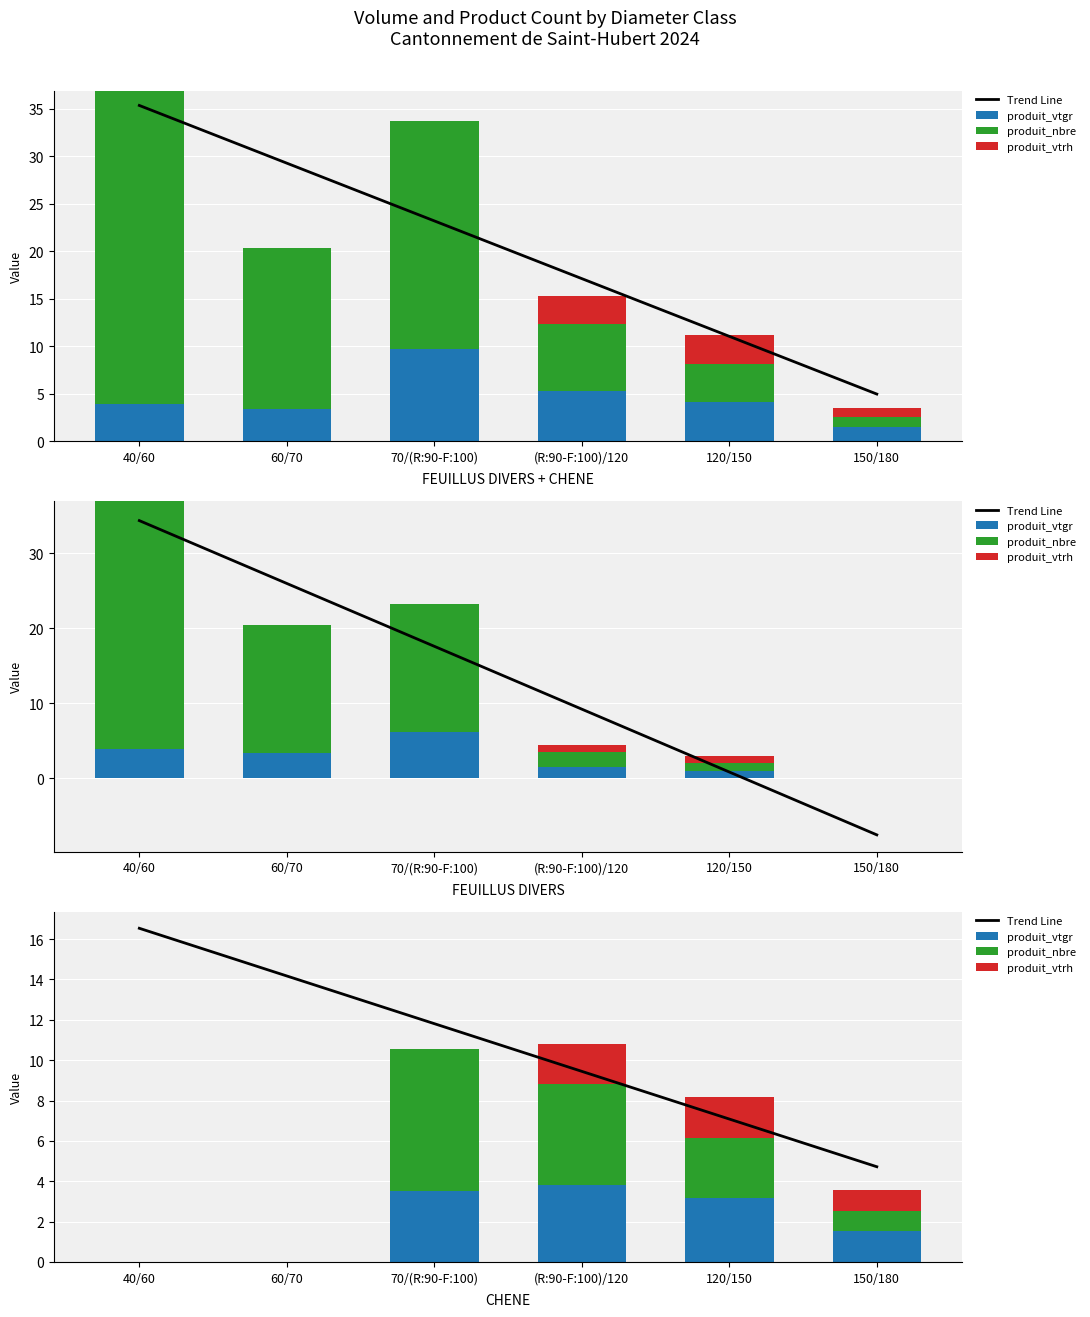

How many groups of bars are there?

6